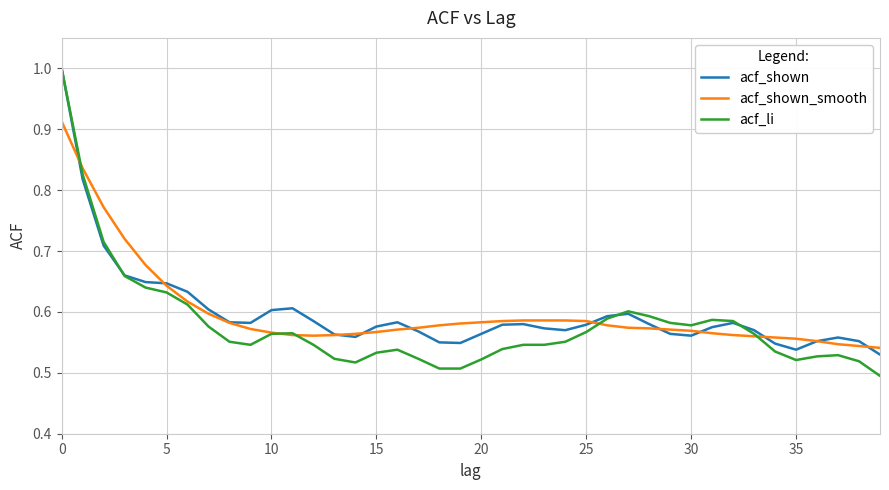

What is the highest value of the acf_li series?

1.0